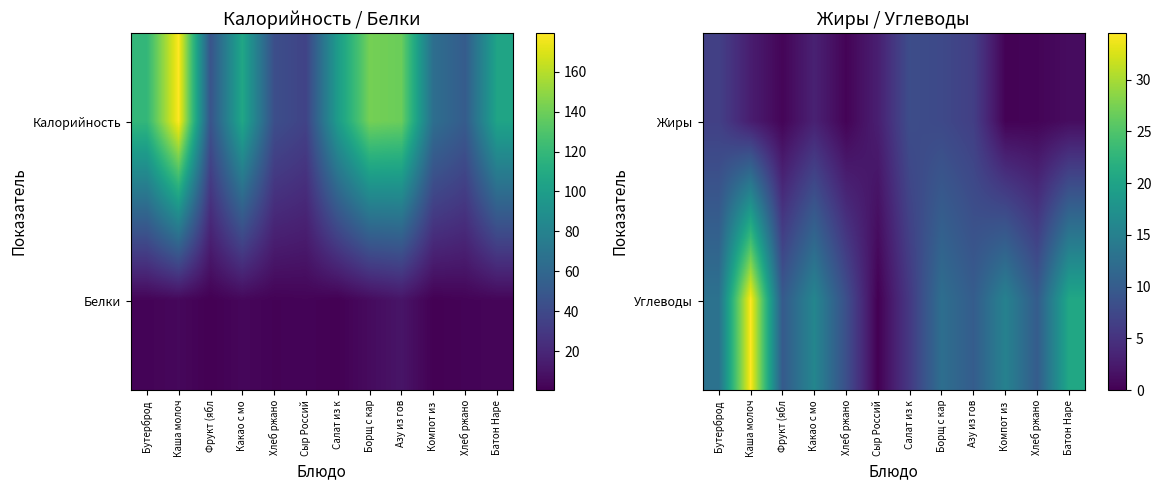

Is it true that Углеводы equals 5.8 at Салат из к?

True